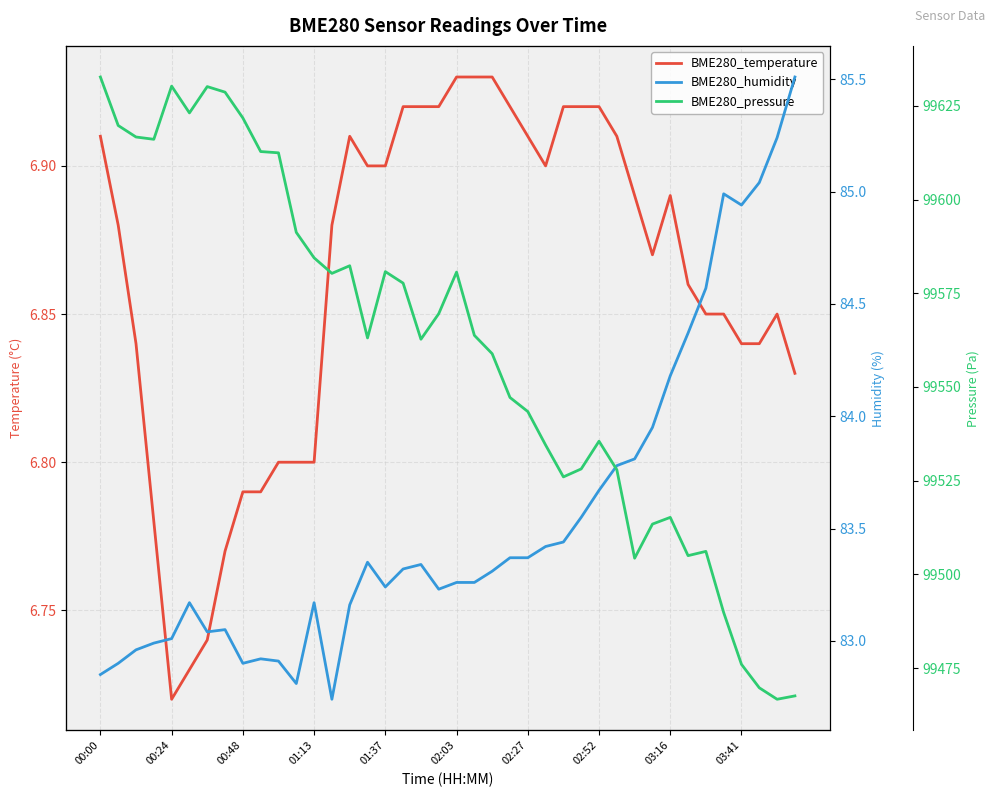

How many lines are shown in the chart?

3